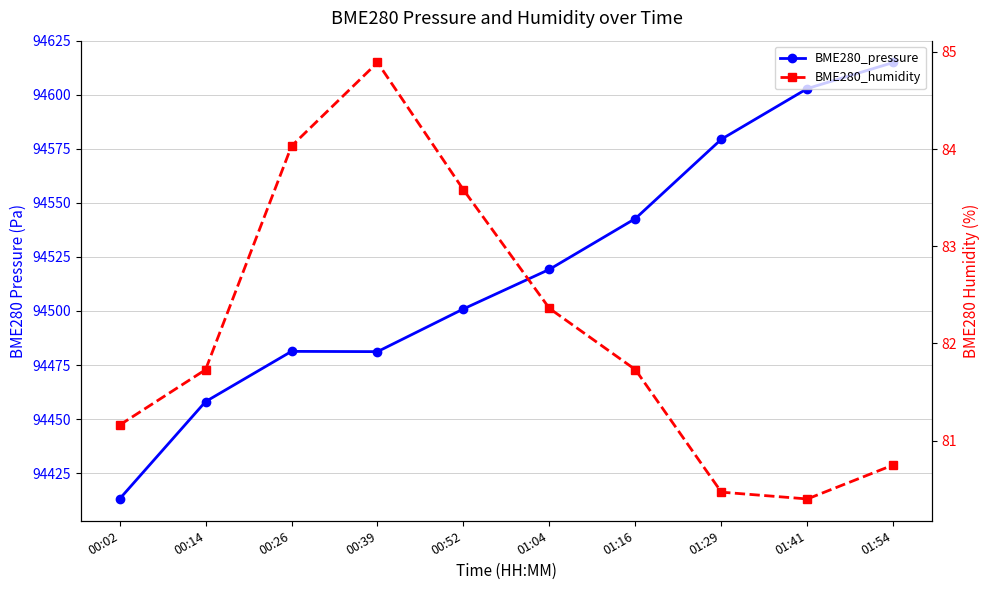

At which label is BME280_pressure closest to 94514?

01:04